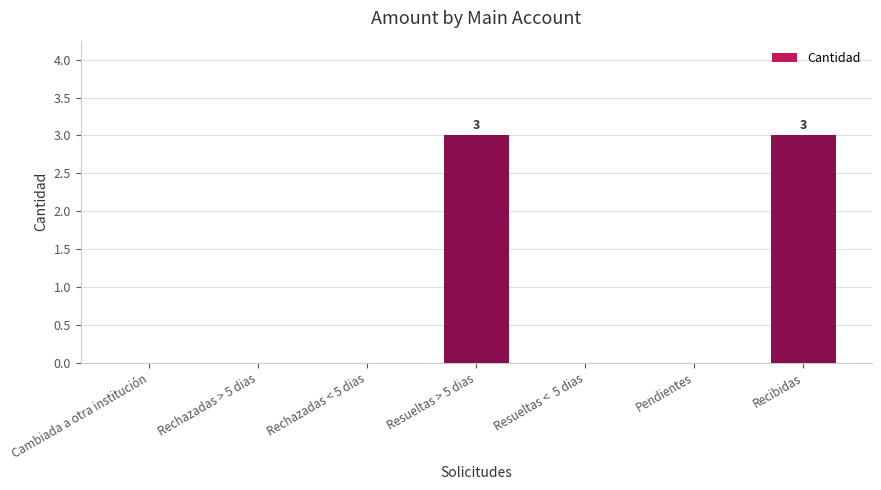

Between Cambiada a otra institución and Resueltas > 5 dias, which is larger?

Resueltas > 5 dias